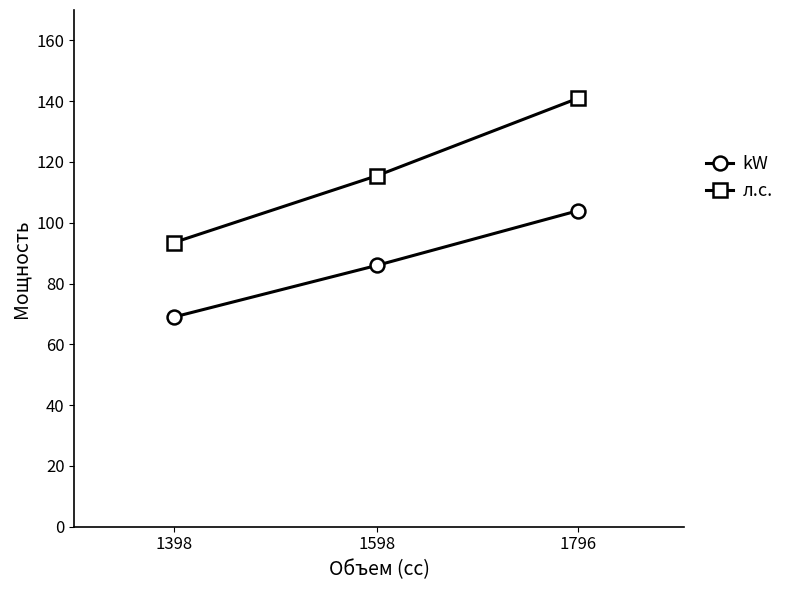

What is the maximum value shown in the chart?

141.0